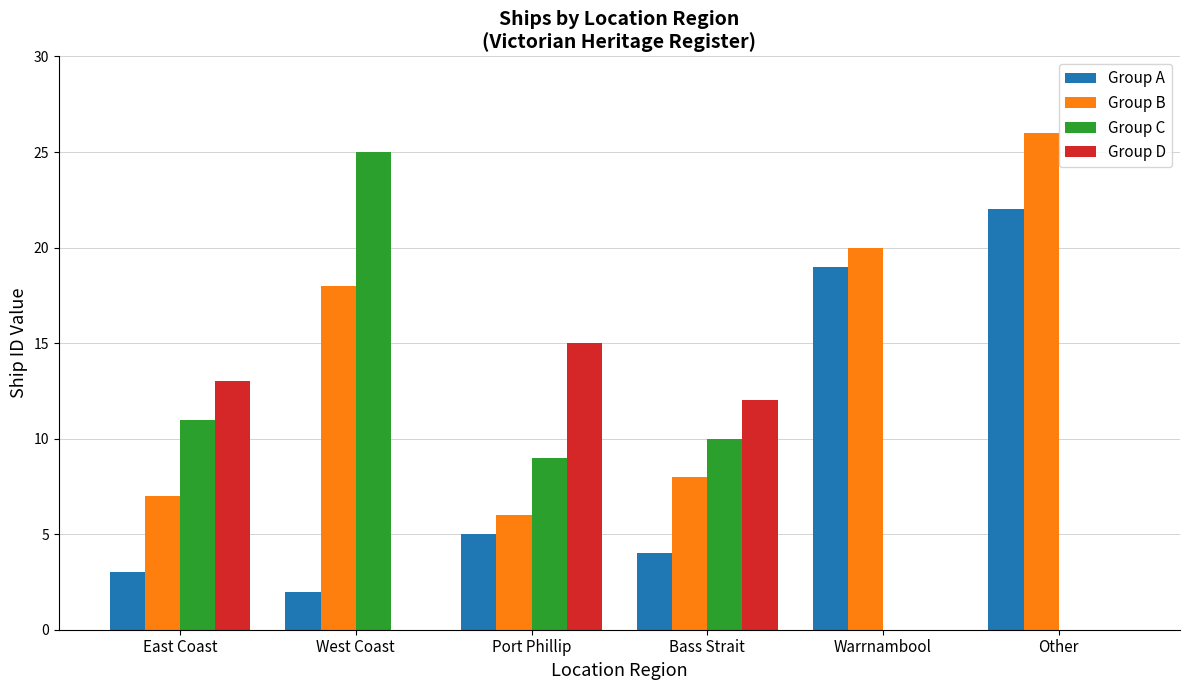

What are all the series names shown in the legend?

Group A, Group B, Group C, Group D